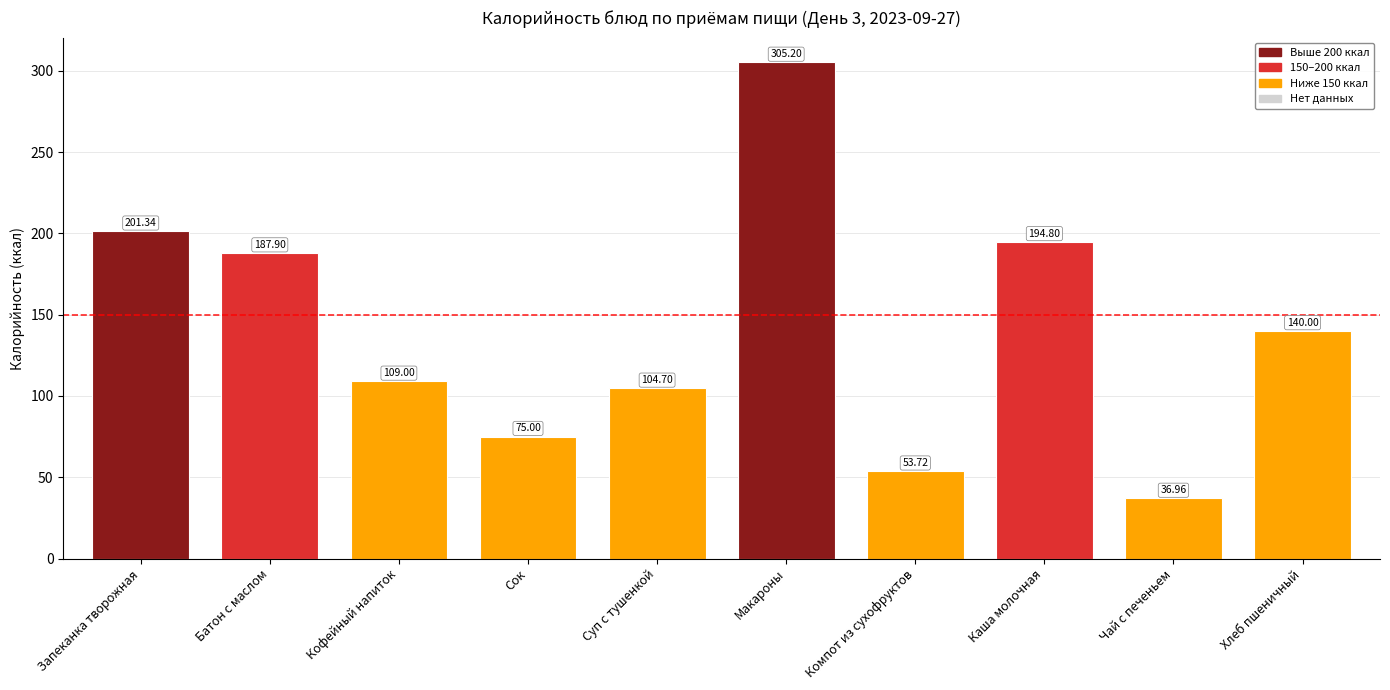

Reading left to right, what are all the values shown in this chart?

Запеканка творожная=201.3	Батон с маслом=187.9	Кофейный напиток=109.0	Сок=75.0	Суп с тушенкой=104.7	Макароны=305.2	Компот из сухофруктов=53.7	Каша молочная=194.8	Чай с печеньем=37.0	Хлеб пшеничный=140.0